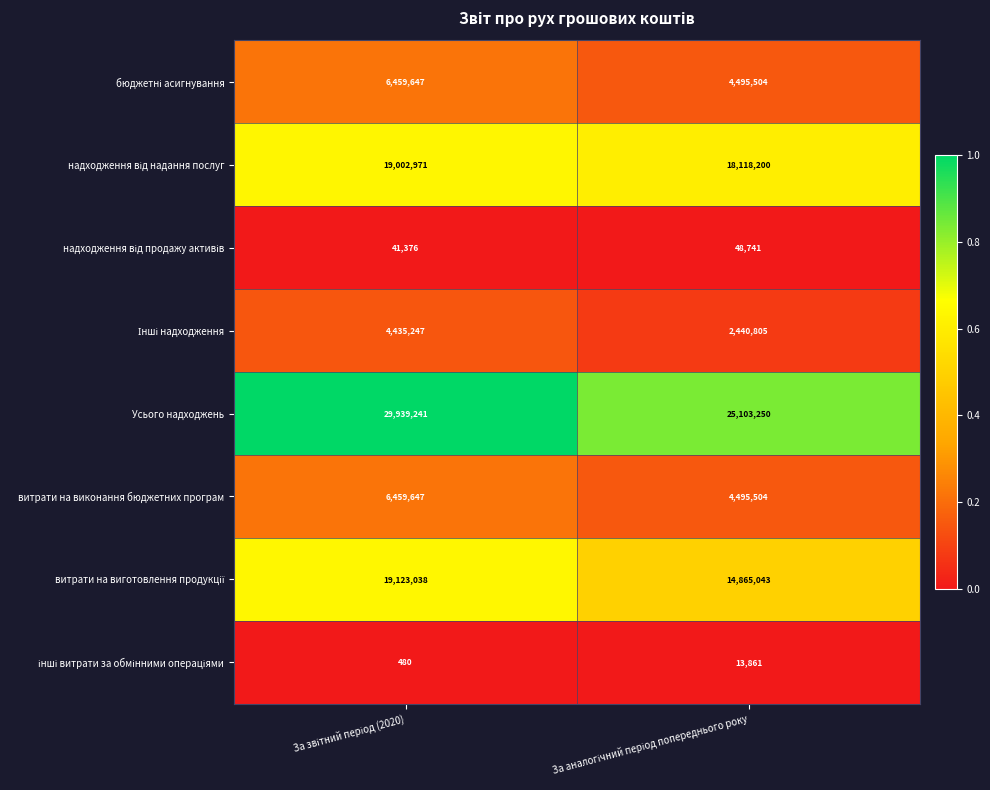

What is the minimum value shown in the chart?

480